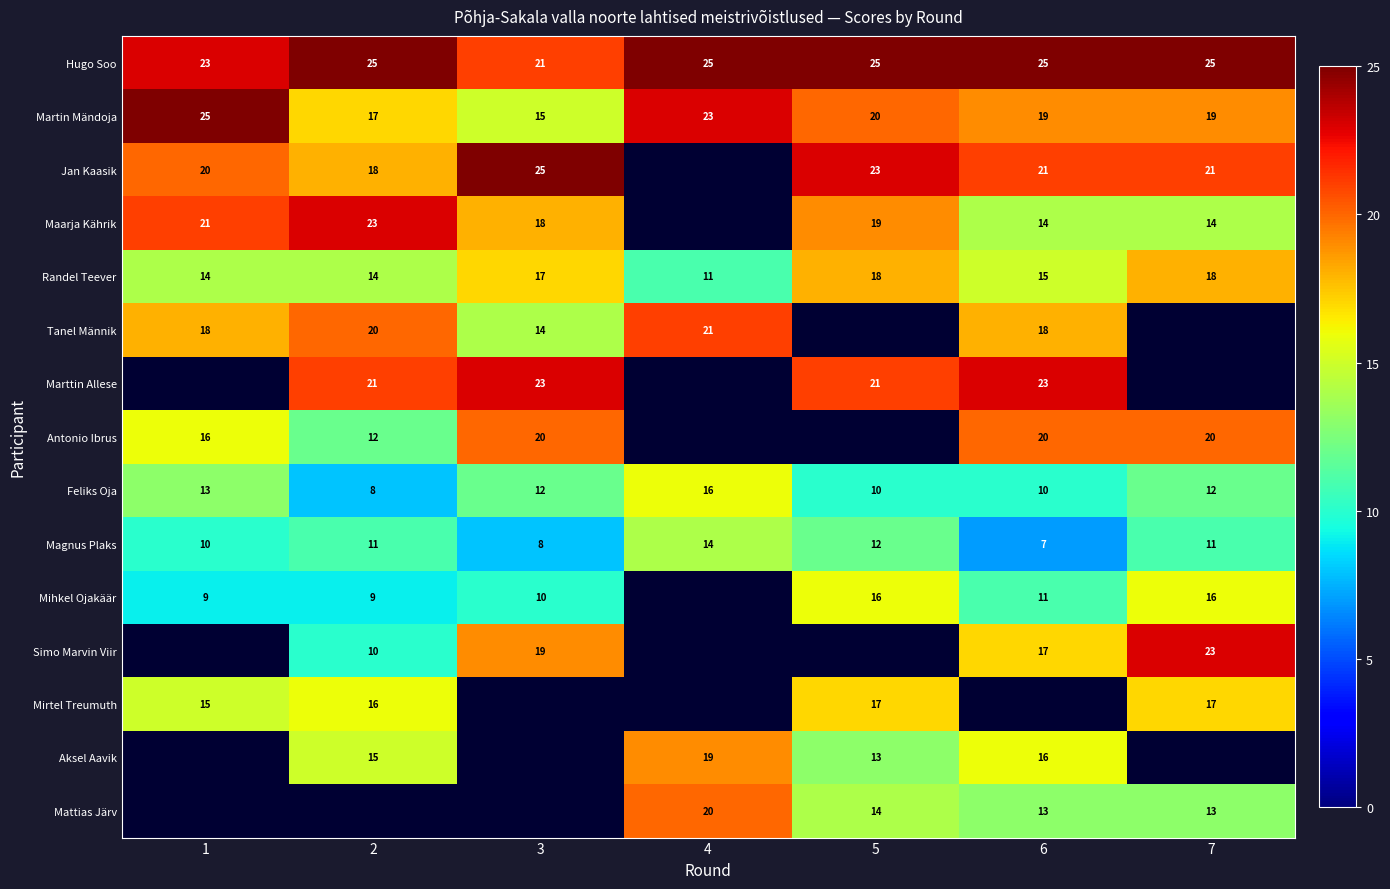

Between 5 and 4, which is larger?

5